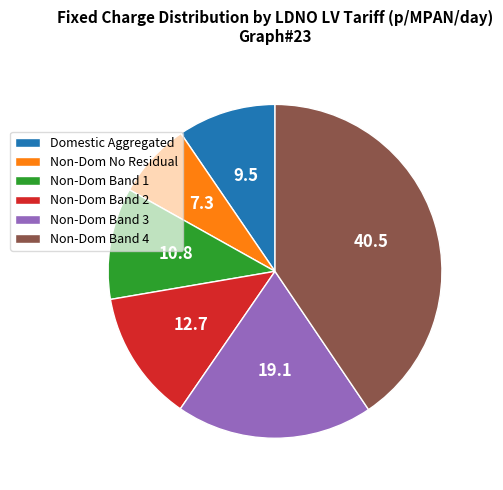

What is the smallest slice in the pie chart?

Non-Dom No Residual